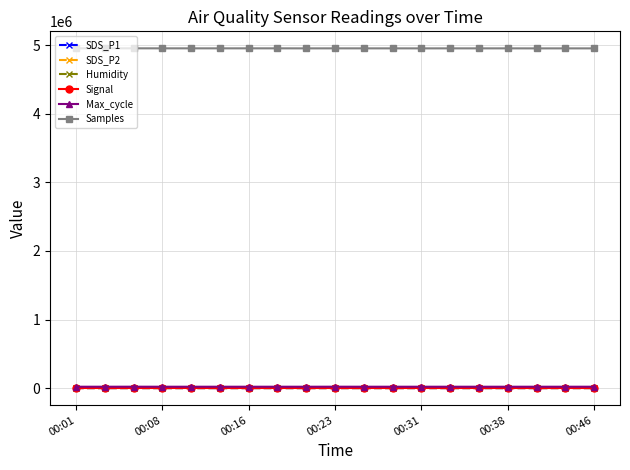

What is the highest value of the SDS_P2 series?

17.5